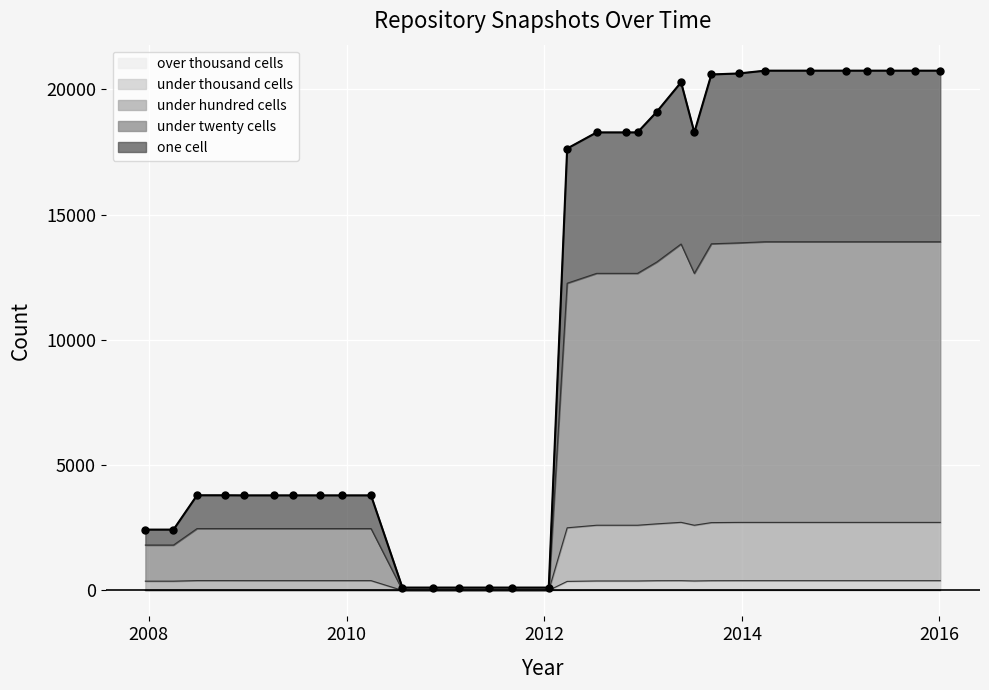

What is the spread (max minus min) of values at 2012-01-18?

113